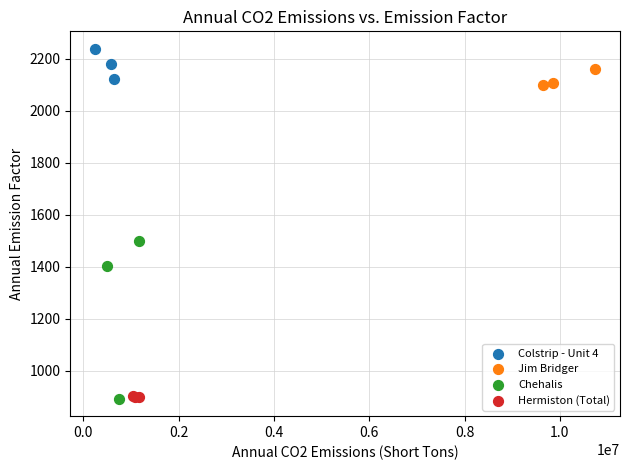

Which series reaches the maximum Y coordinate?

Colstrip - Unit 4